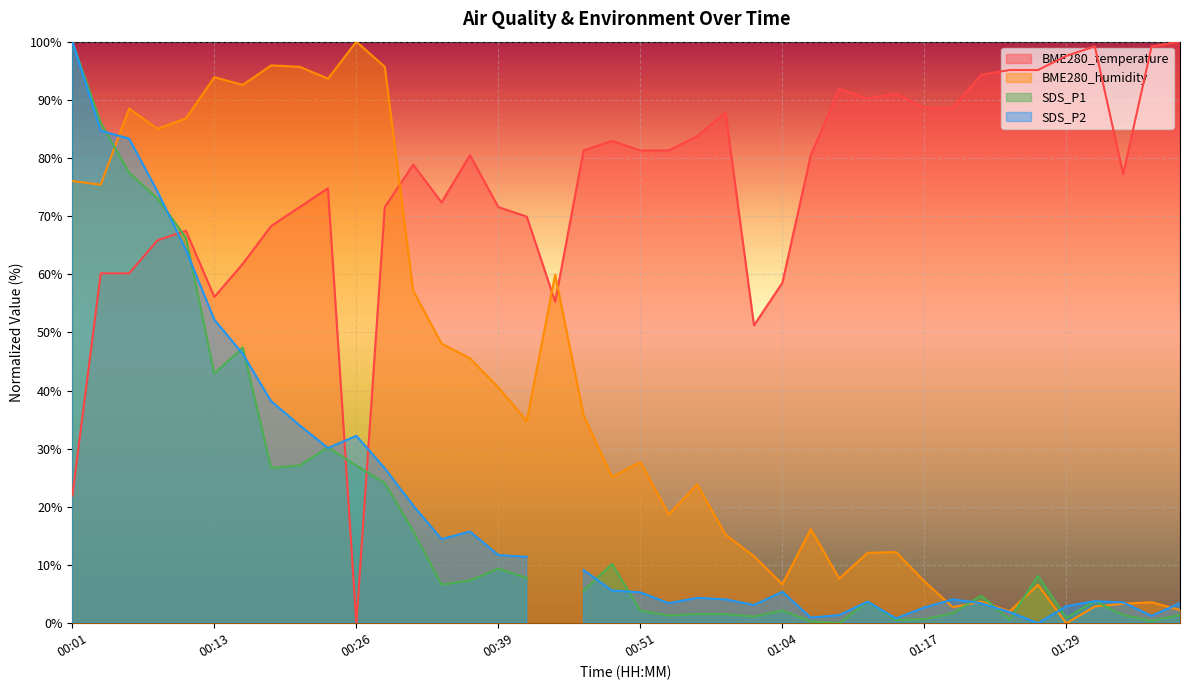

Which category has the lowest value in the BME280_temperature series?

00:26